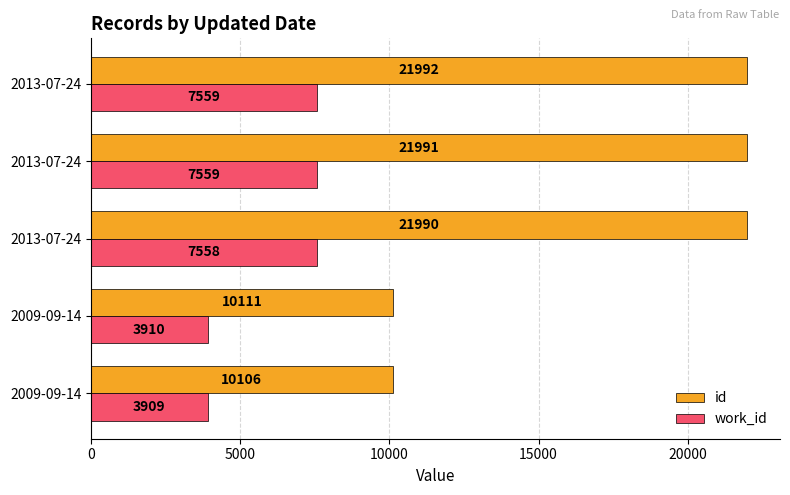

What are all the series names shown in the legend?

id, work_id